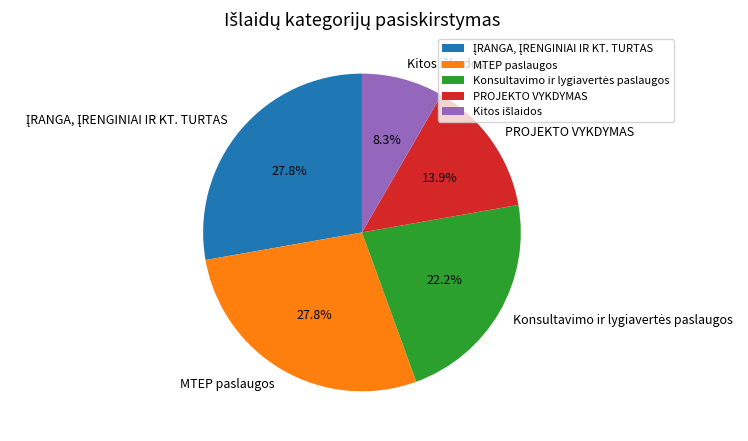

True or false: PROJEKTO VYKDYMAS accounts for 6% of the total.

False